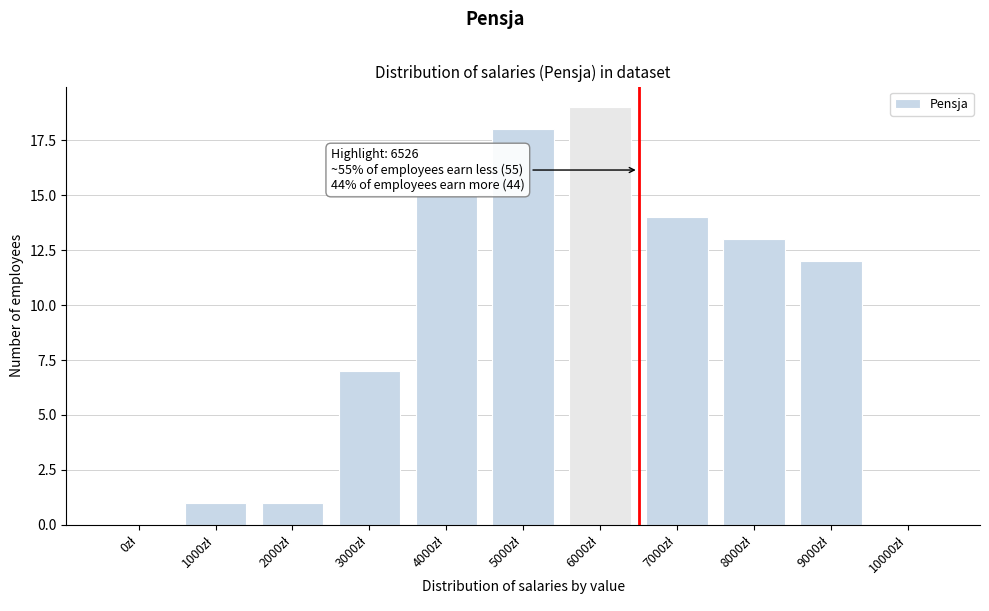

What is the sum of all values?

100